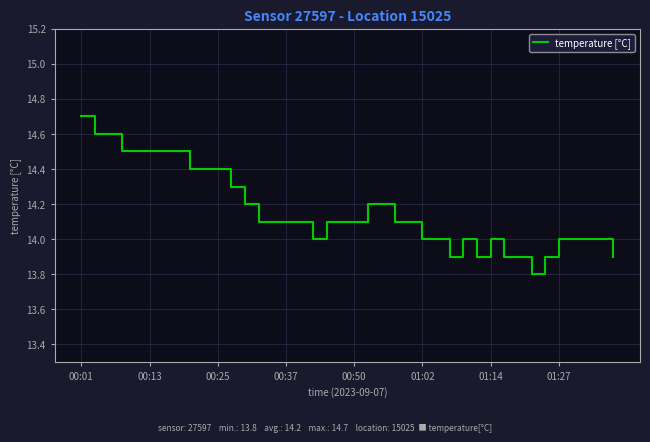

What is the greatest value displayed?

14.7